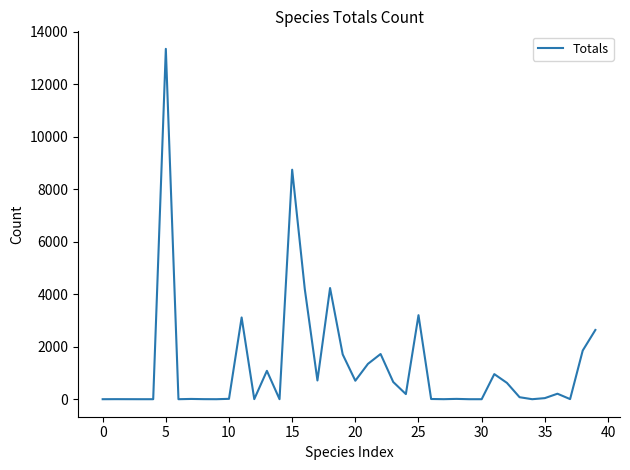

What is the greatest value displayed?

13349